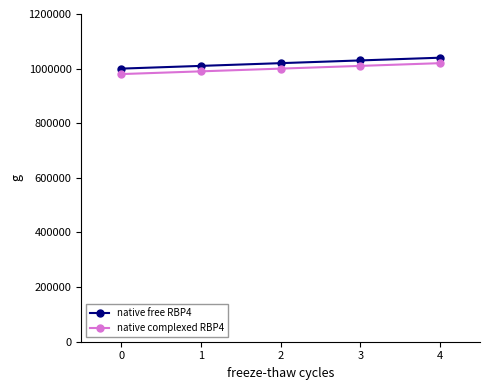

What is the minimum value shown in the chart?

980000